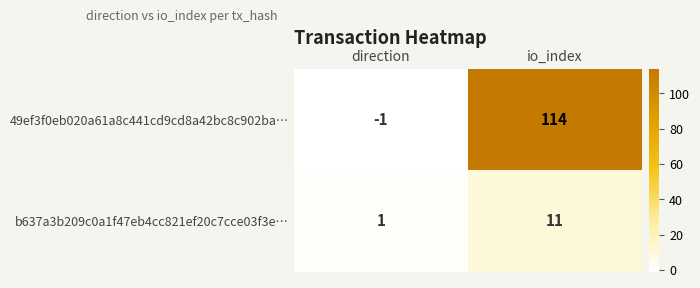

Rank the series by their average value, from highest to lowest.

49ef3f0eb020a61a8c441cd9cd8a42bc8c902ba…, b637a3b209c0a1f47eb4cc821ef20c7cce03f3e…